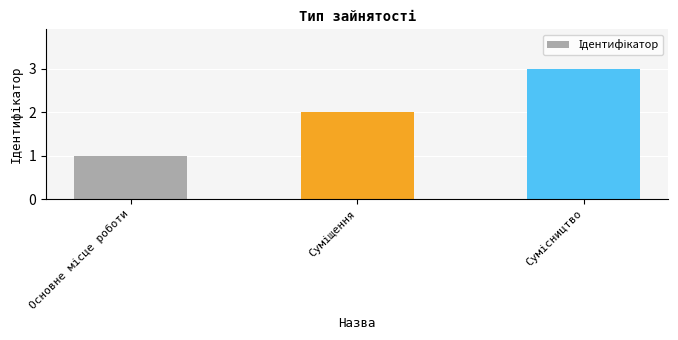

What is the difference between the maximum and minimum values?

2